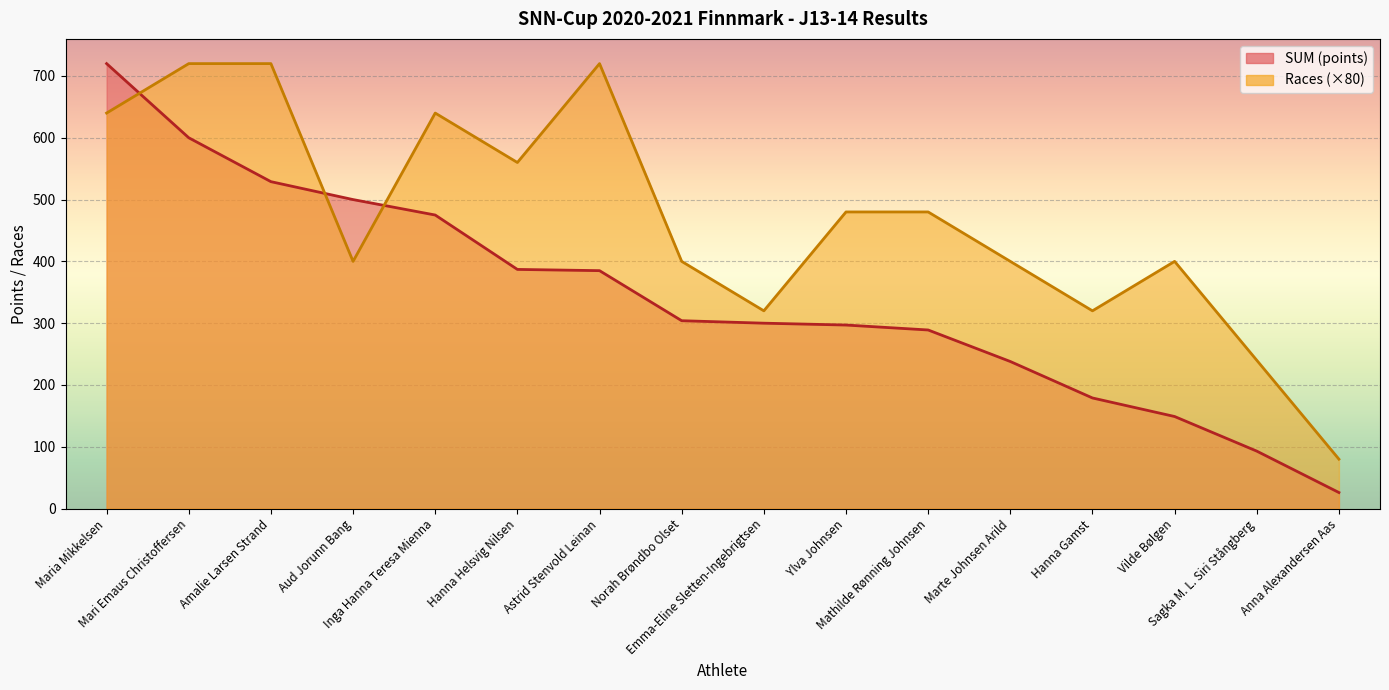

What is the total value across all series at Ylva Johnsen?

777